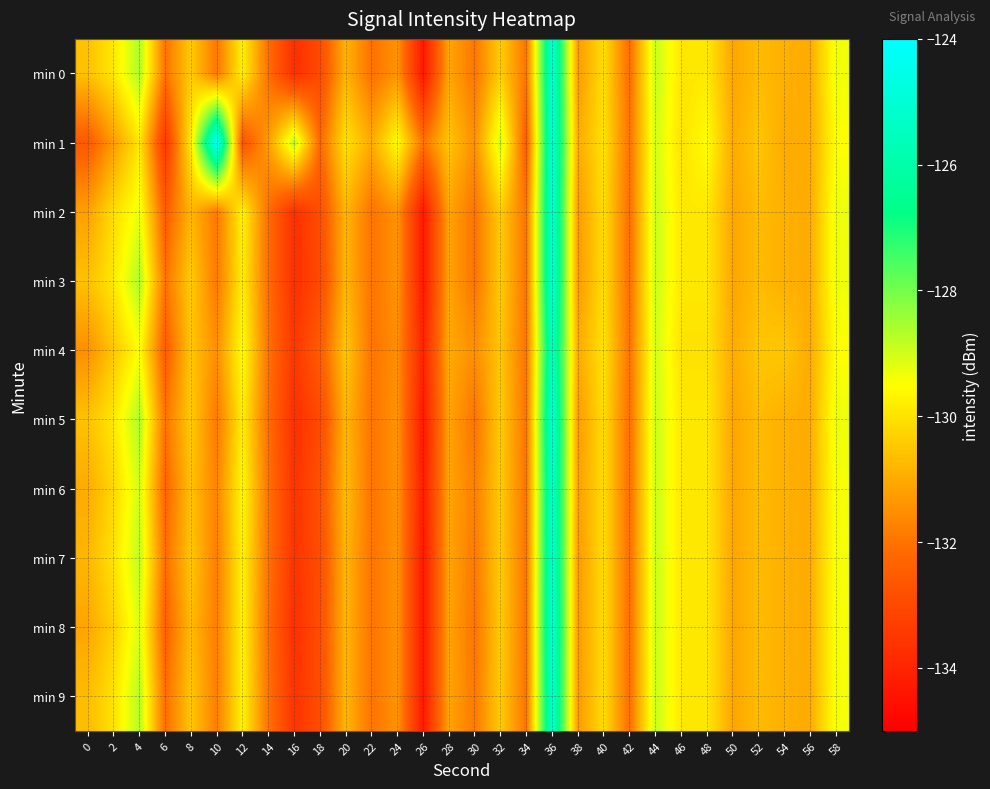

At how many categories does at least one series exceed -130?

13